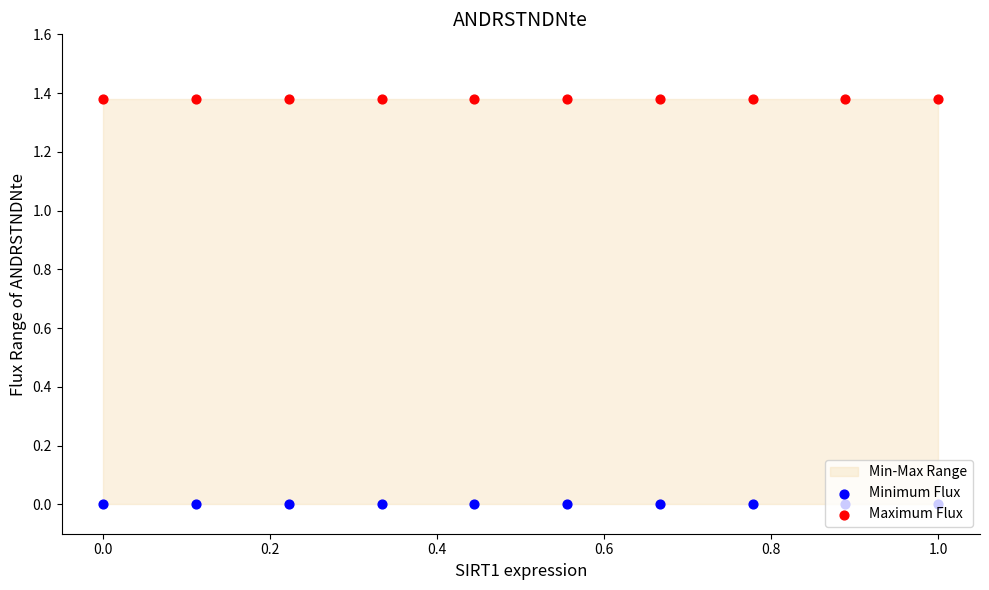

Which series has the largest Y range (max minus min)?

Minimum Flux